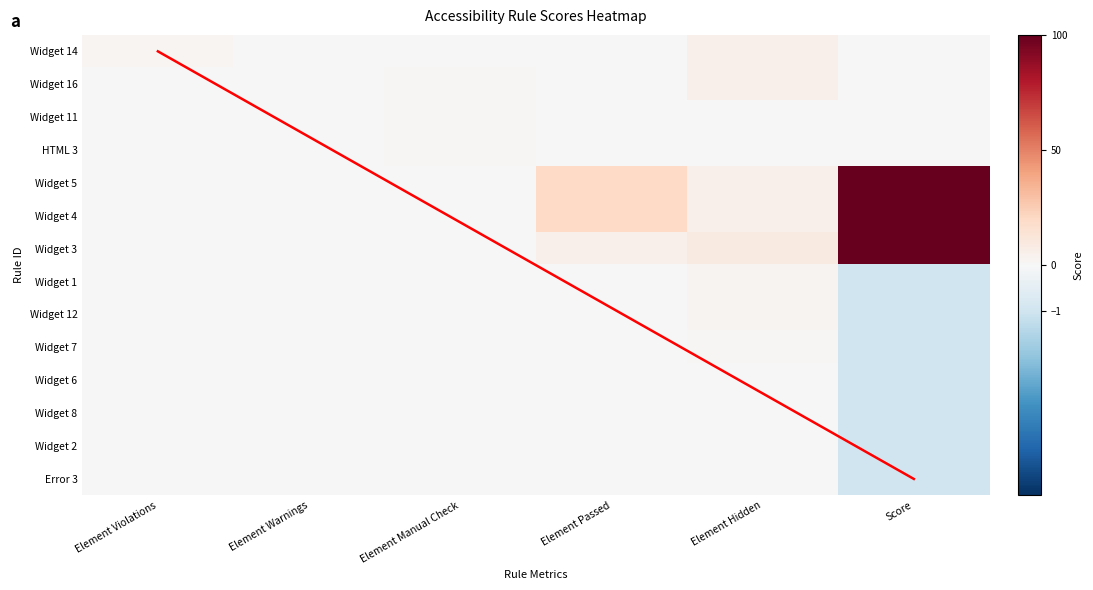

Is the value of Widget 8 at Score greater than the value of Widget 14 at Score?

No